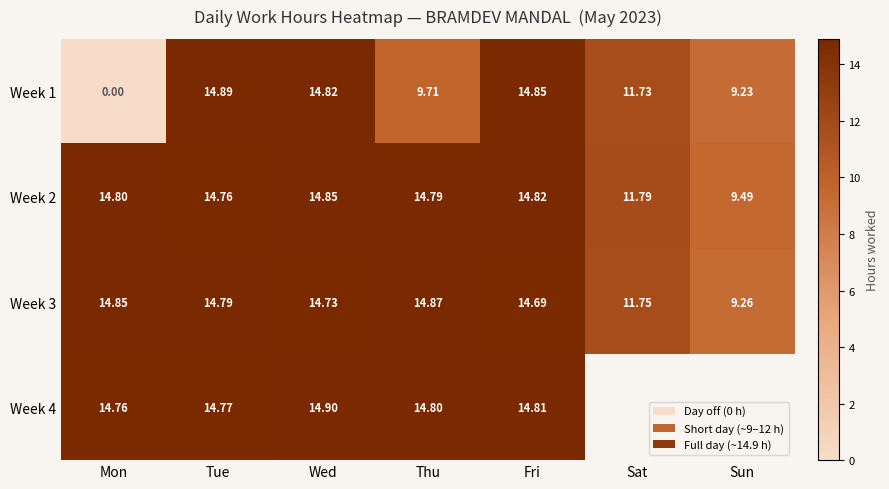

What is the difference between the maximum and second lowest values in the Week 2 series?

3.1